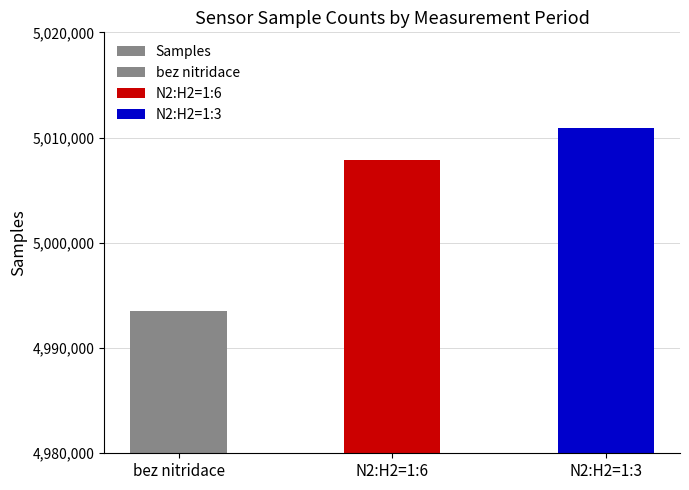

At which category does the chart reach its minimum across all series?

bez nitridace